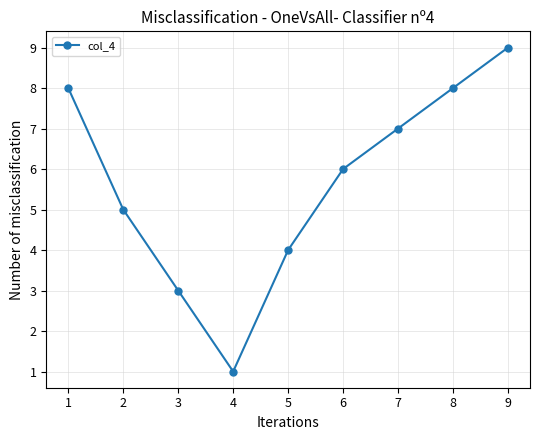

True or false: the data has more than 0 interior local peaks.

False